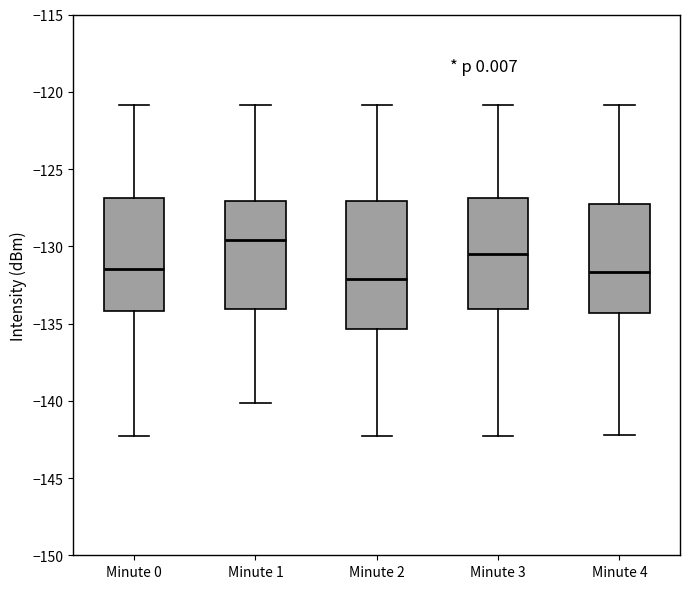

Which box's median line is the highest?

Minute 1